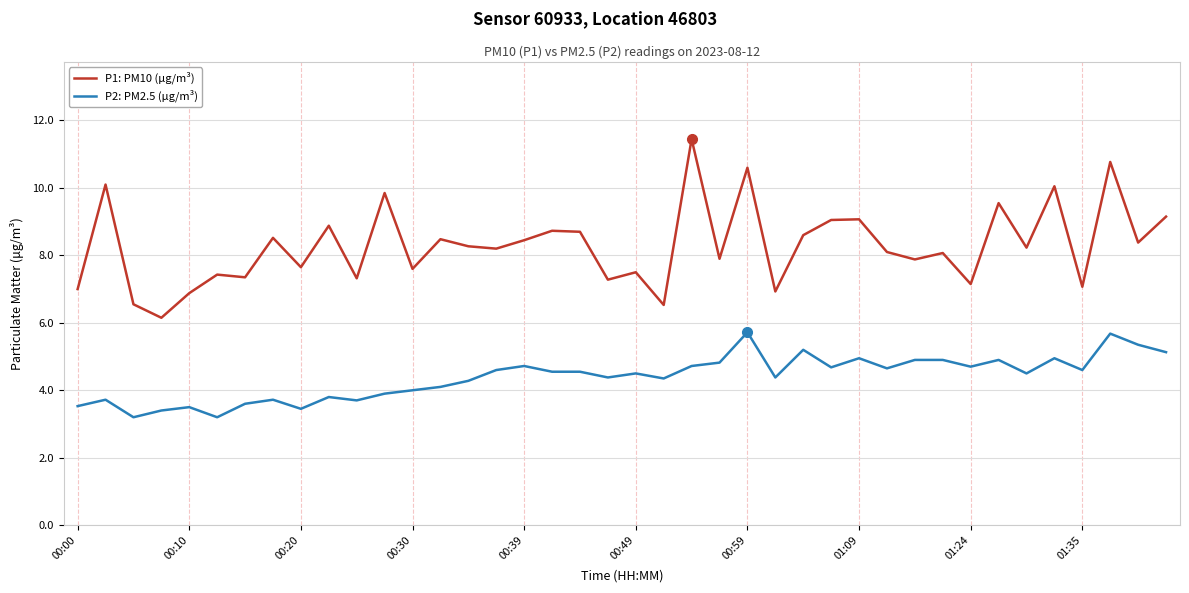

True or false: P1: PM10 (µg/m³) and P2: PM2.5 (µg/m³) intersect in this chart.

False